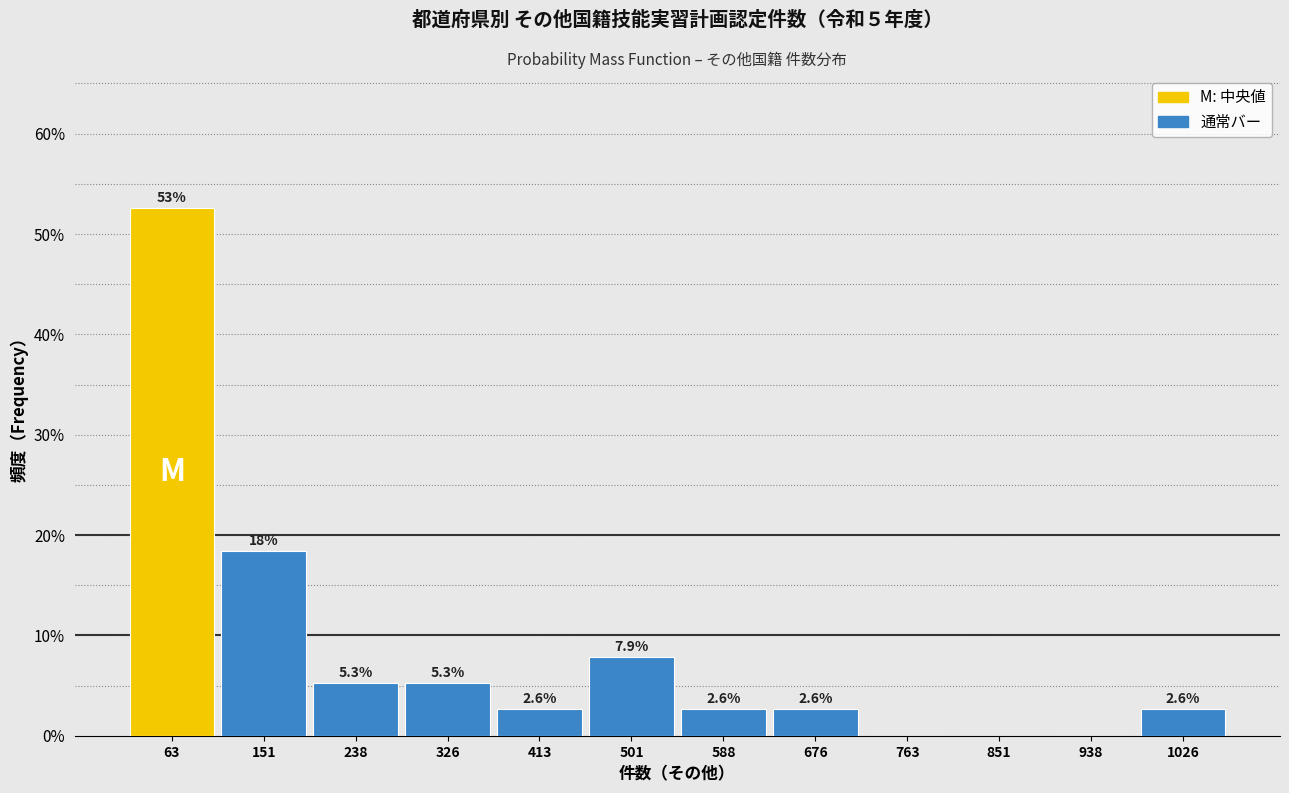

Which range on the x-axis has the tallest bar?

20 to 110